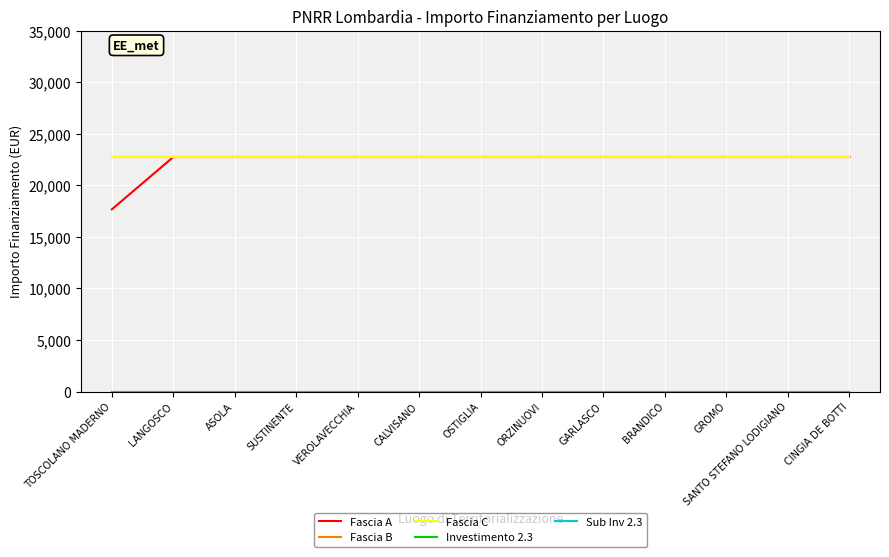

Does the chart display data point markers on the line(s)?

No